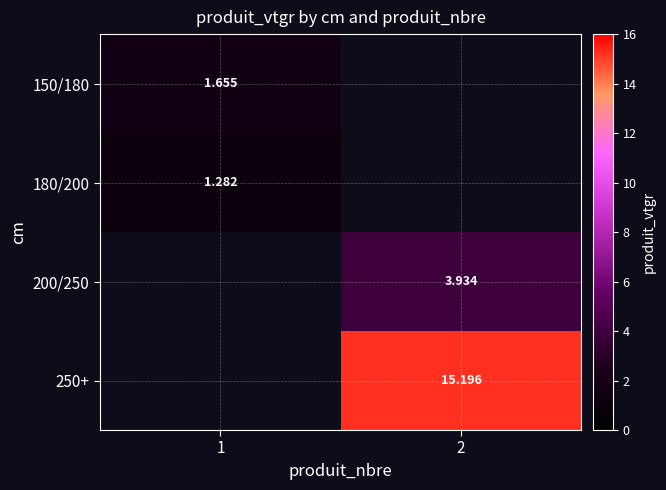

Is the value of 200/250 at 2 greater than the value of 180/200 at 1?

Yes